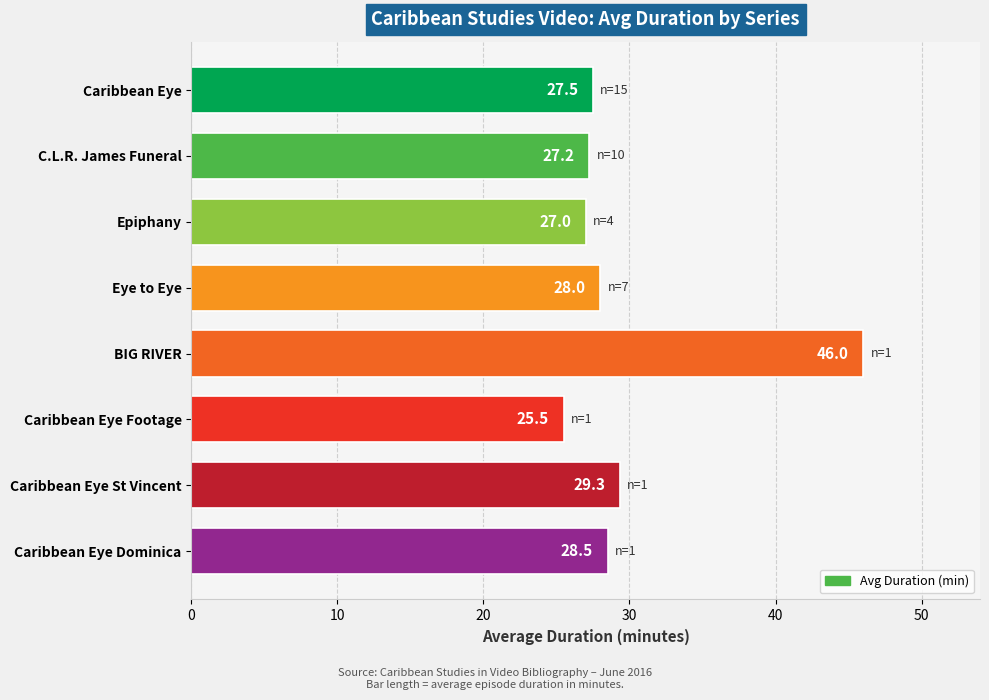

What is the change in value from BIG RIVER to Caribbean Eye St Vincent?

-16.7